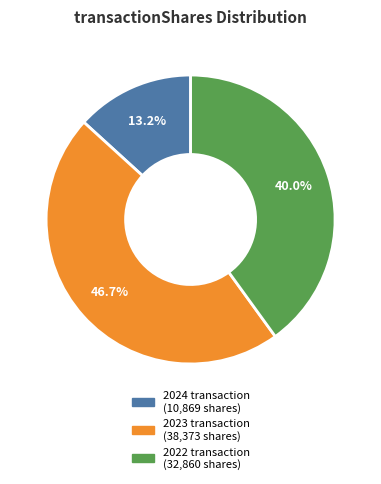

Is there a majority slice in this chart?

No